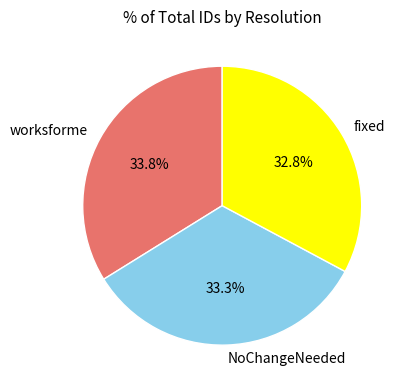

Which category has the smallest portion of the pie?

fixed